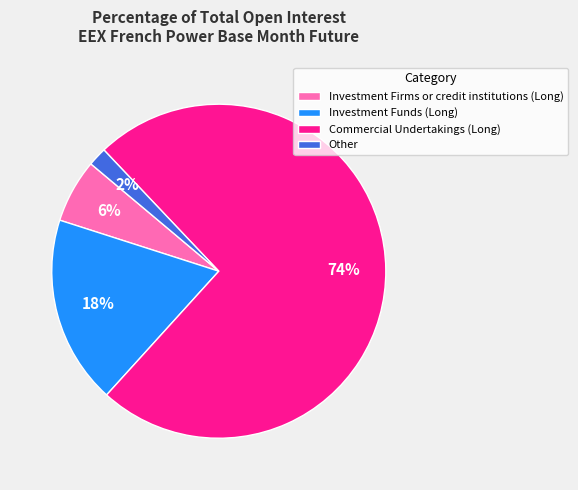

What is the smallest slice in the pie chart?

Other